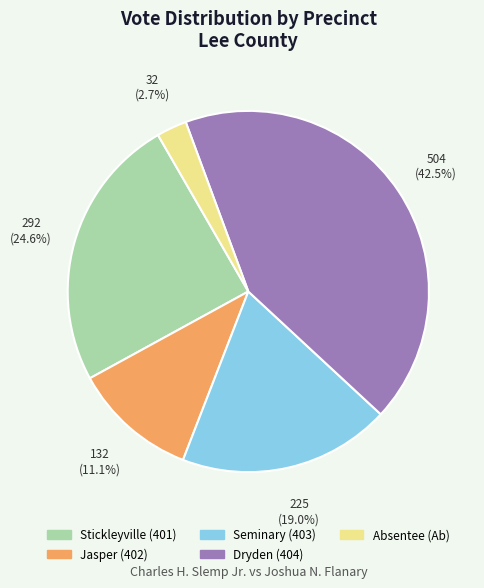

Is it true that Jasper (402) is 25% of the pie?

False